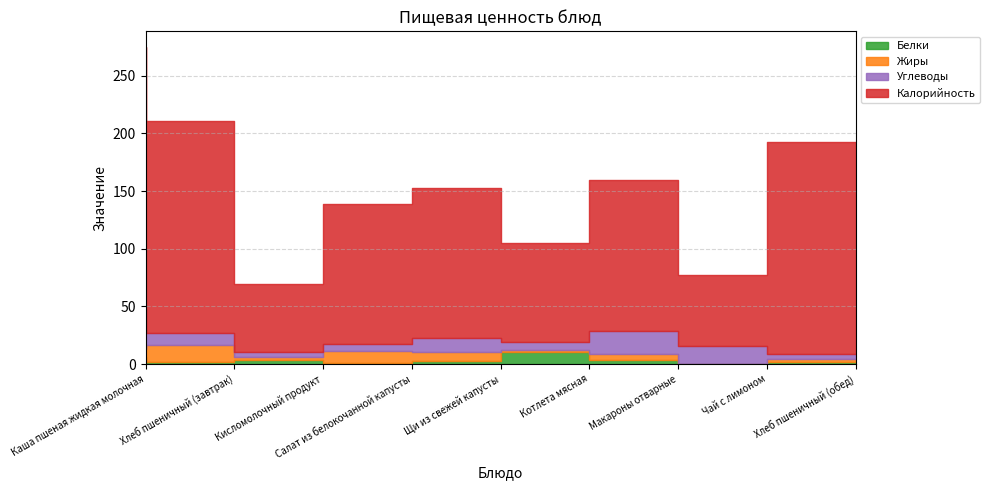

The value of Углеводы at Хлеб пшеничный (обед) is 4.0. True or false?

True